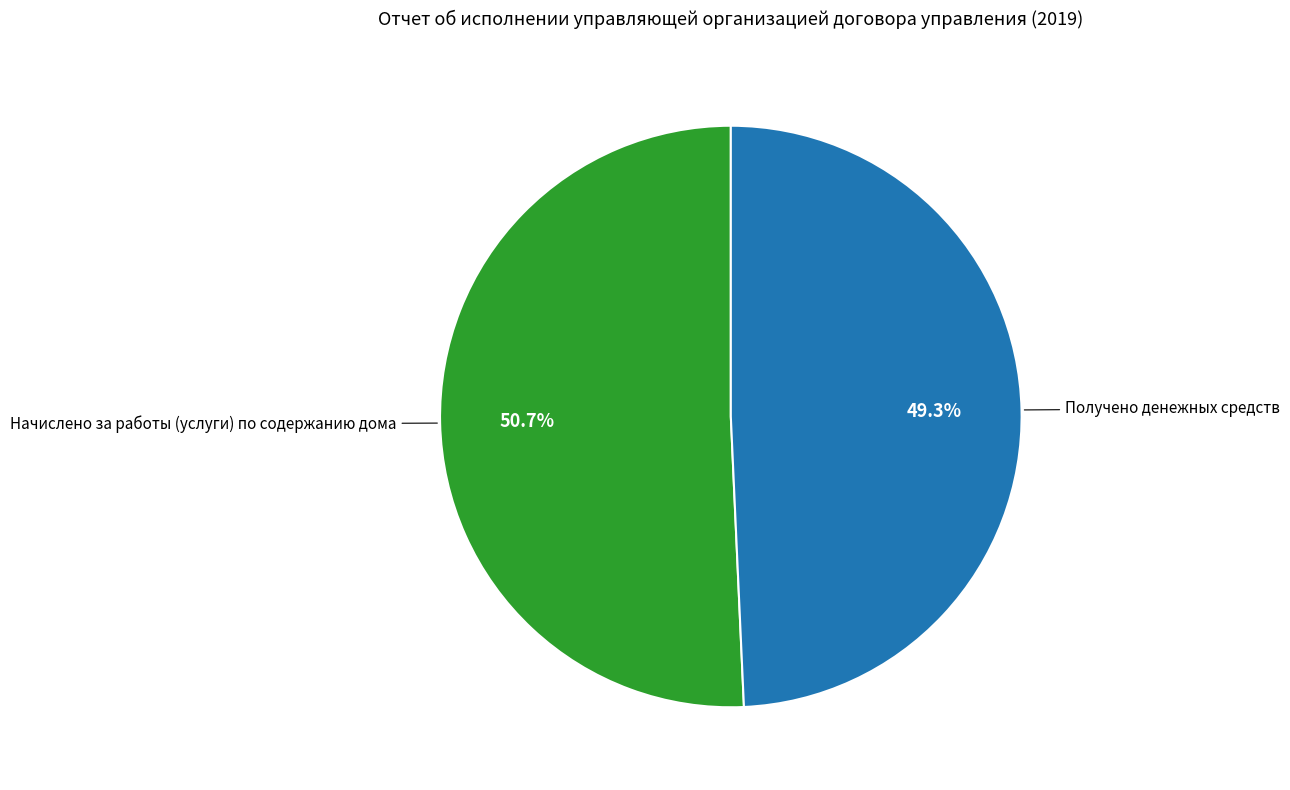

Is there any slice that represents more than half of the pie?

Yes